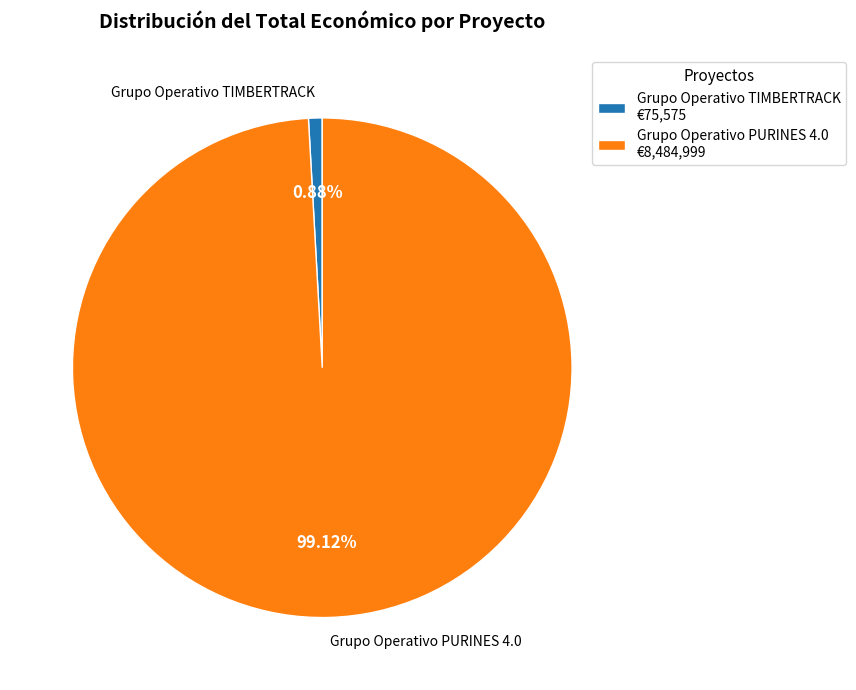

The Grupo Operativo TIMBERTRACK slice represents 1% of the pie. True or false?

True